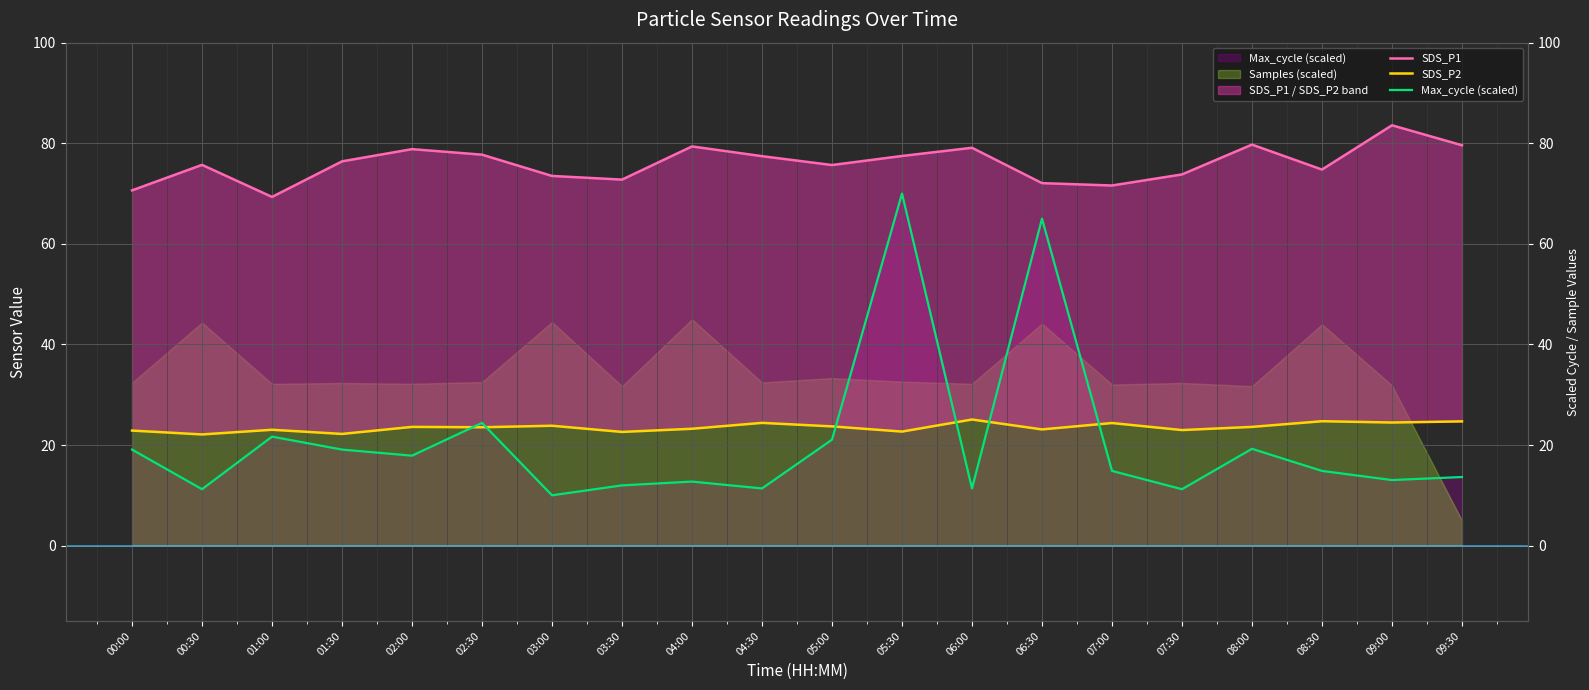

At 07:30, list the series in order from largest to smallest.

SDS_P1, SDS_P2, Max_cycle (scaled)